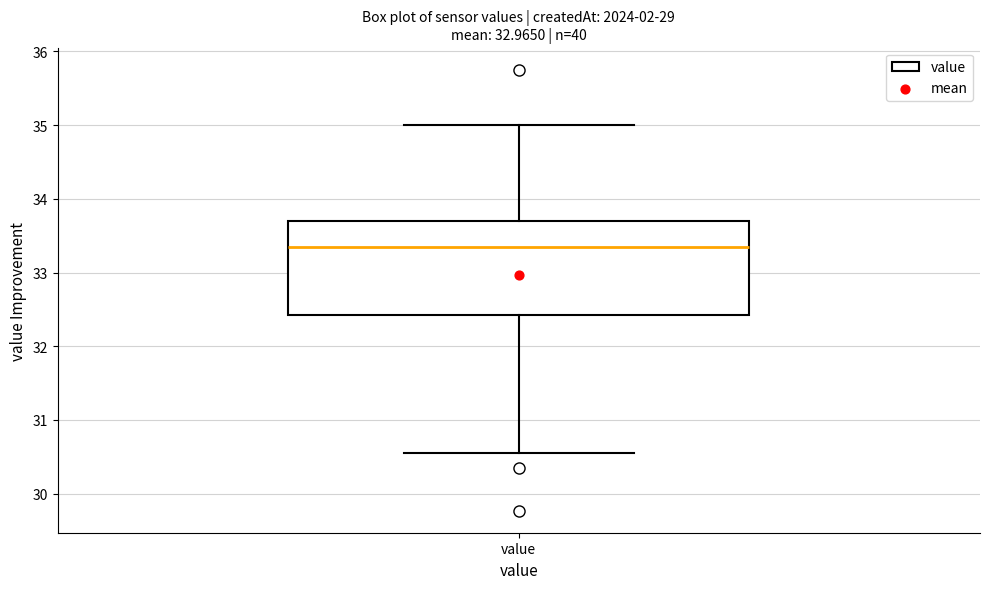

Where is the upper edge of the box for value on the y-axis? The values are not printed on the chart, so give them approximately, as read against the axis.

33.7